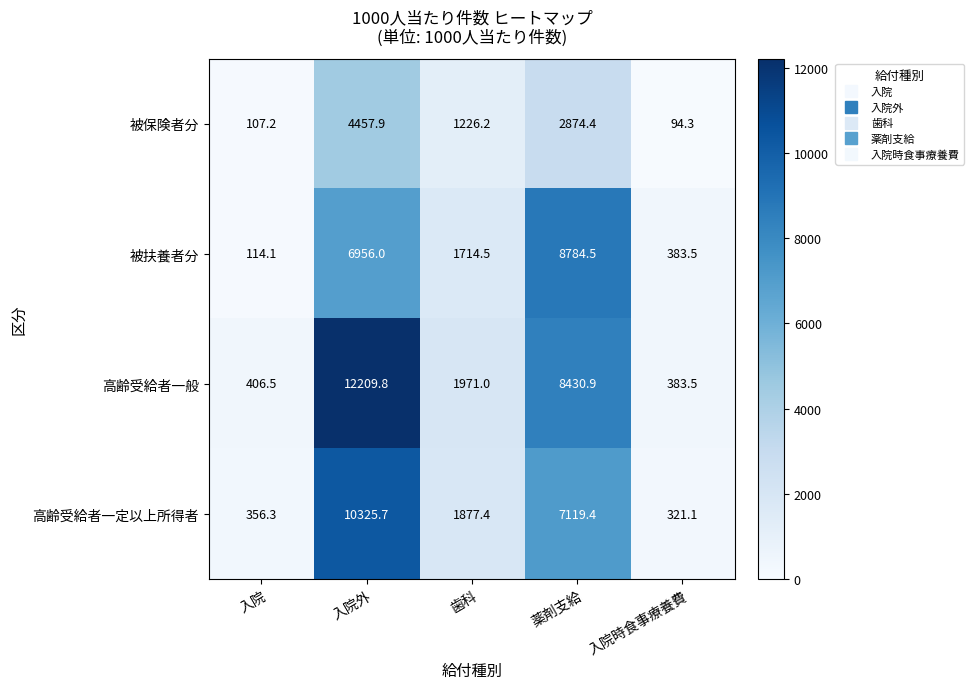

Reading right to left, transcribe all the data shown in this chart.

被保険者分: 94.3	2874.4	1226.2	4457.9	107.2
被扶養者分: 383.5	8784.5	1714.5	6956.0	114.1
高齢受給者一般: 383.5	8430.9	1971.0	12209.8	406.5
高齢受給者一定以上所得者: 321.1	7119.4	1877.4	10325.7	356.3